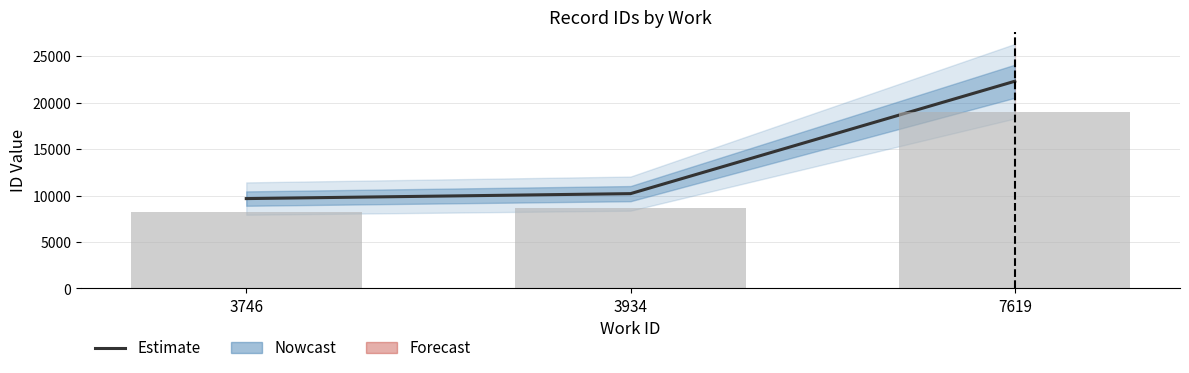

Reading left to right, transcribe all the data shown in this chart.

9676	10209	22306